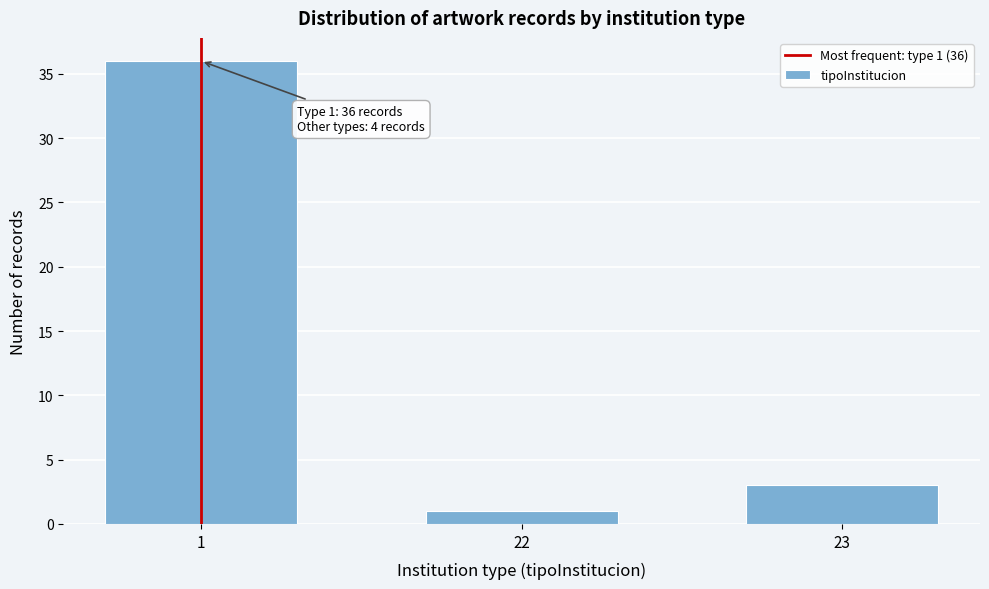

Reading right to left, list all the values displayed in this chart.

3	1	36